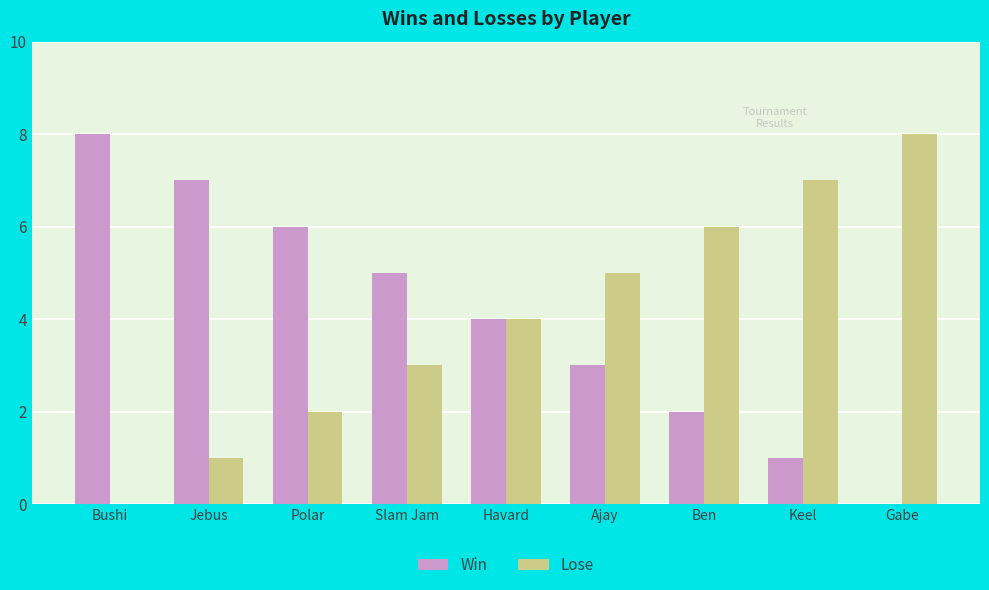

Is the value of Lose at Polar greater than the value of Win at Jebus?

No